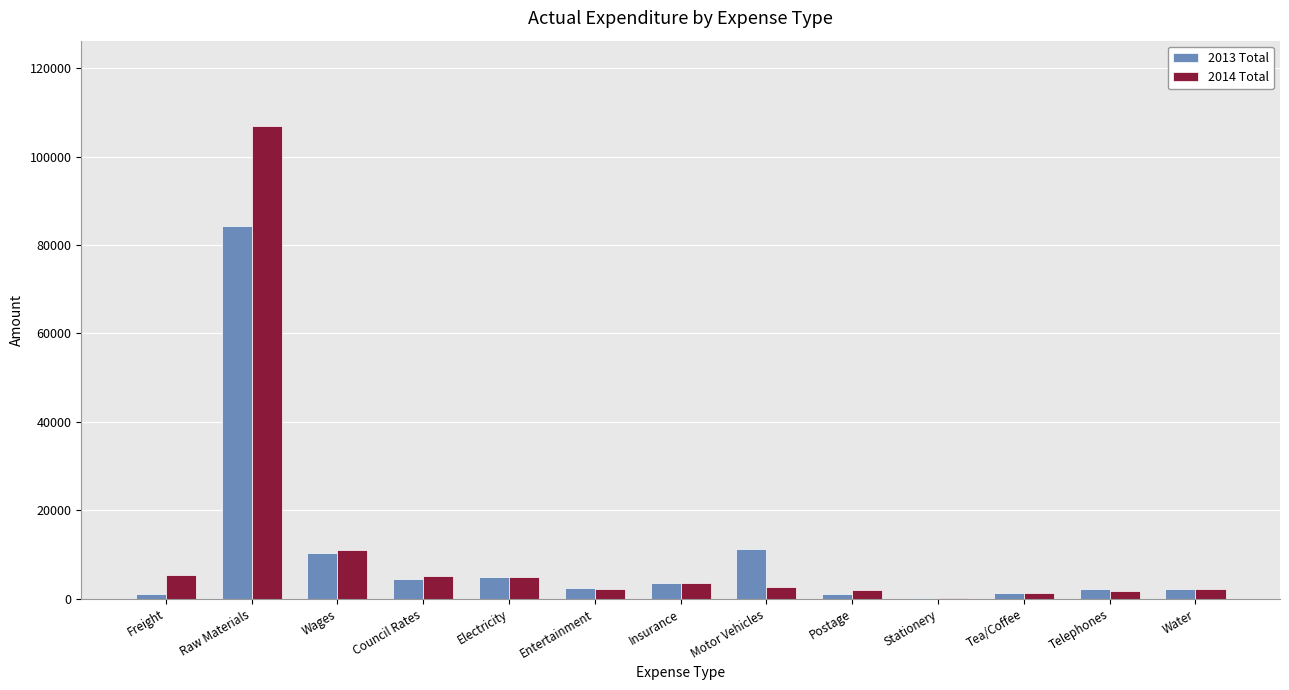

At which category is the sum across all series the highest?

Raw Materials